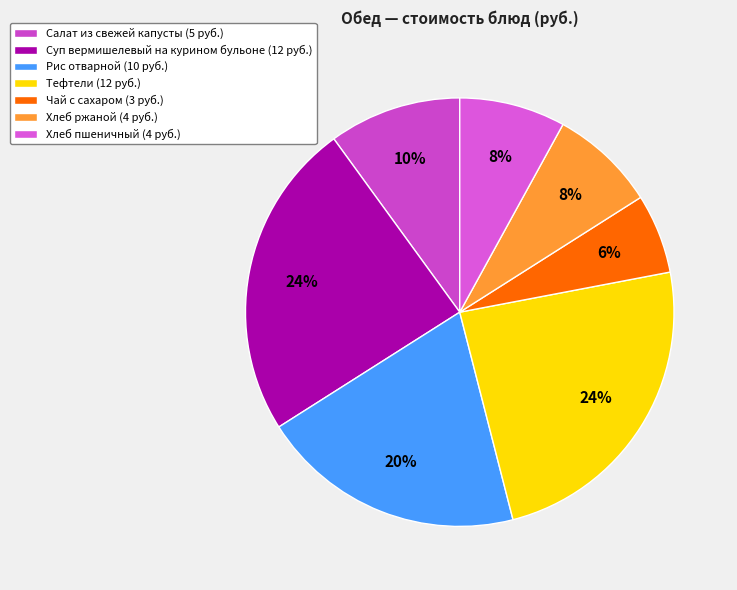

To the nearest percent, what portion does Суп вермишелевый на курином бульоне represent?

24%